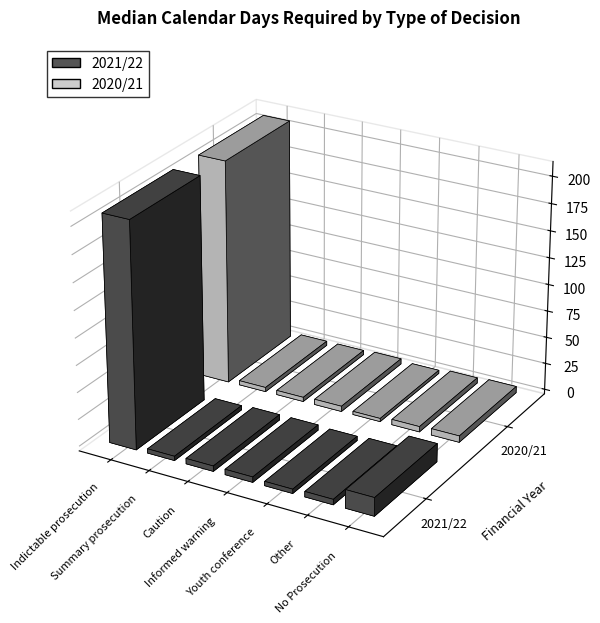

How many bars are there in total?

14